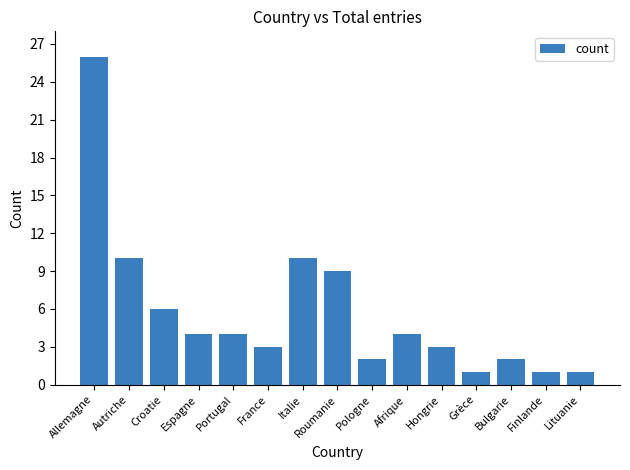

Does the chart contain any negative values?

No